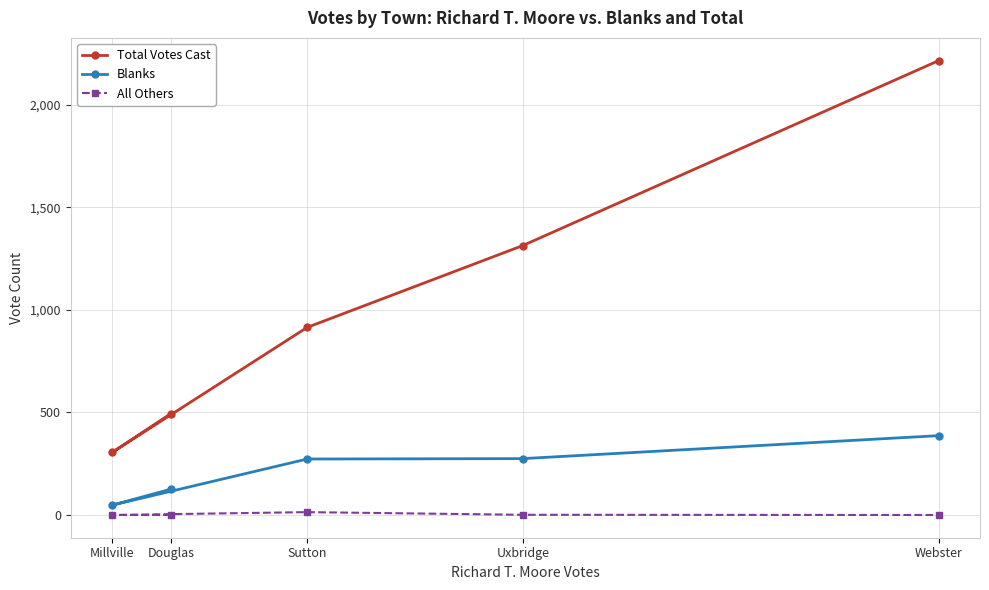

What is the sum of all Blanks values?

1109